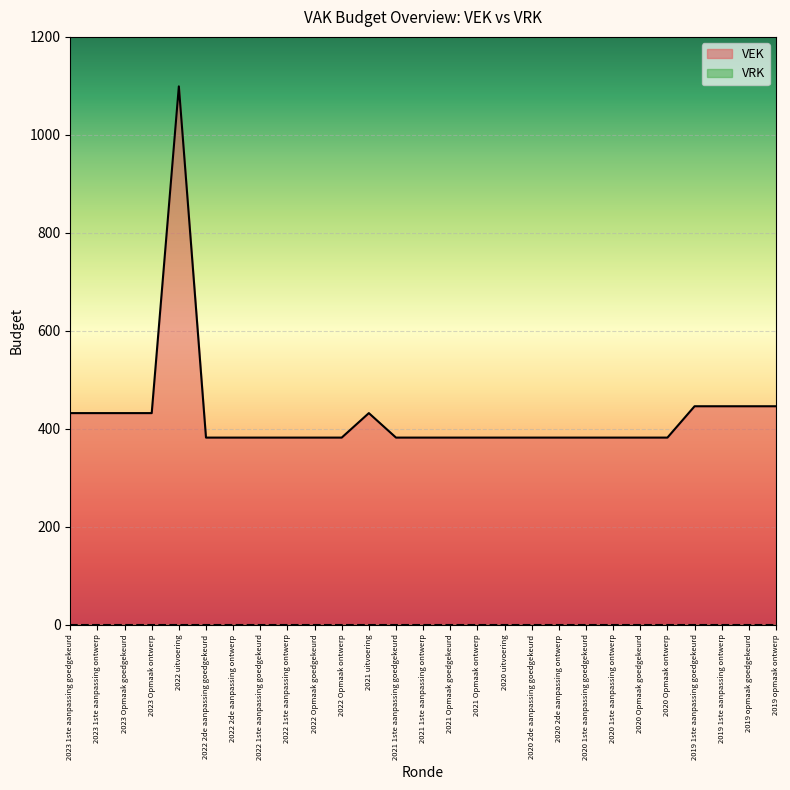

List the labels in order of value, largest first.

2022 uitvoering, 2019 1ste aanpassing goedgekeurd, 2019 1ste aanpassing ontwerp, 2019 opmaak goedgekeurd, 2019 opmaak ontwerp, 2023 1ste aanpassing goedgekeurd, 2023 1ste aanpassing ontwerp, 2023 Opmaak goedgekeurd, 2023 Opmaak ontwerp, 2021 uitvoering, 2022 2de aanpassing goedgekeurd, 2022 2de aanpassing ontwerp, 2022 1ste aanpassing goedgekeurd, 2022 1ste aanpassing ontwerp, 2022 Opmaak goedgekeurd, 2022 Opmaak ontwerp, 2021 1ste aanpassing goedgekeurd, 2021 1ste aanpassing ontwerp, 2021 Opmaak goedgekeurd, 2021 Opmaak ontwerp, 2020 uitvoering, 2020 2de aanpassing goedgekeurd, 2020 2de aanpassing ontwerp, 2020 1ste aanpassing goedgekeurd, 2020 1ste aanpassing ontwerp, 2020 Opmaak goedgekeurd, 2020 Opmaak ontwerp